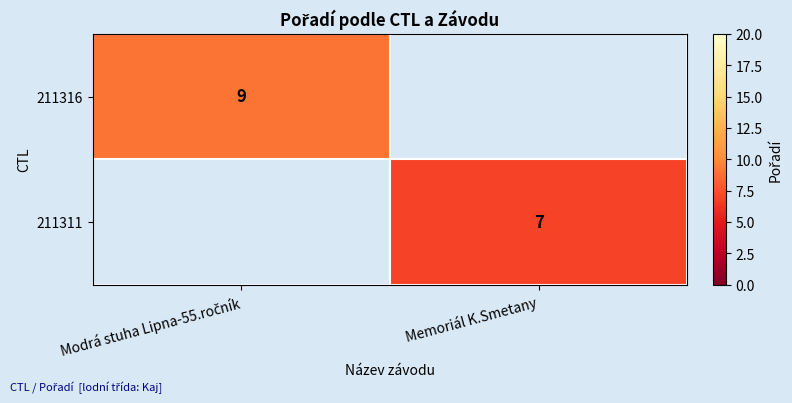

The value of 211311 at Memoriál K.Smetany is 11. True or false?

False